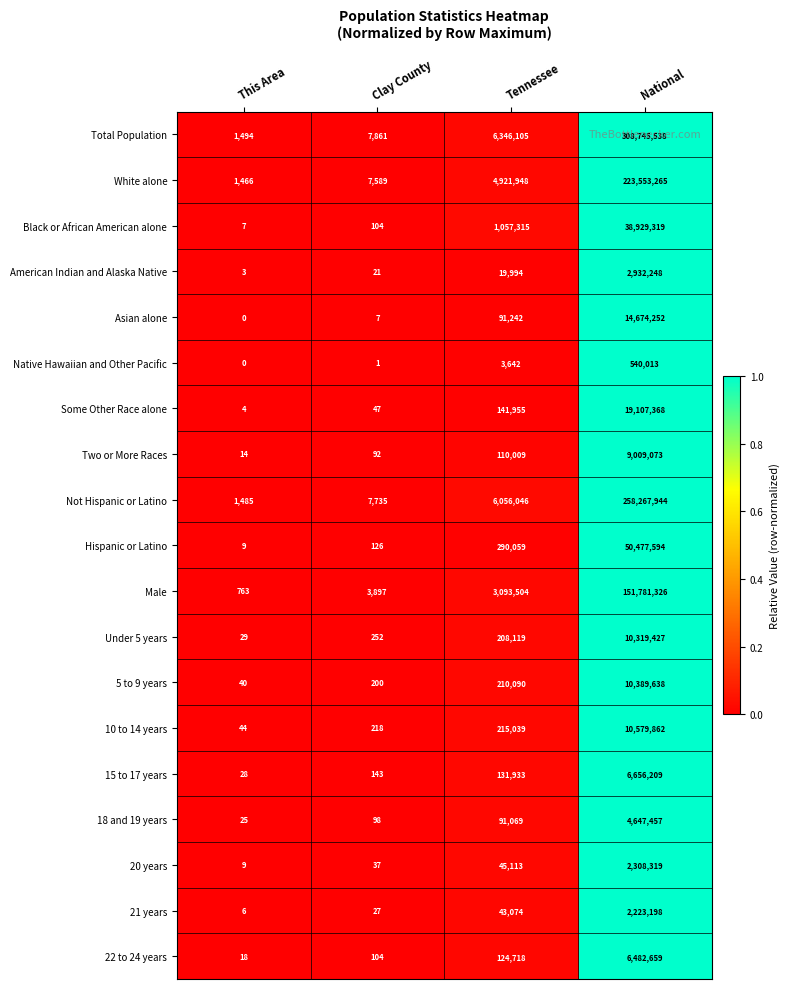

What is the sum of the Some Other Race alone values at This Area and National?

19107372